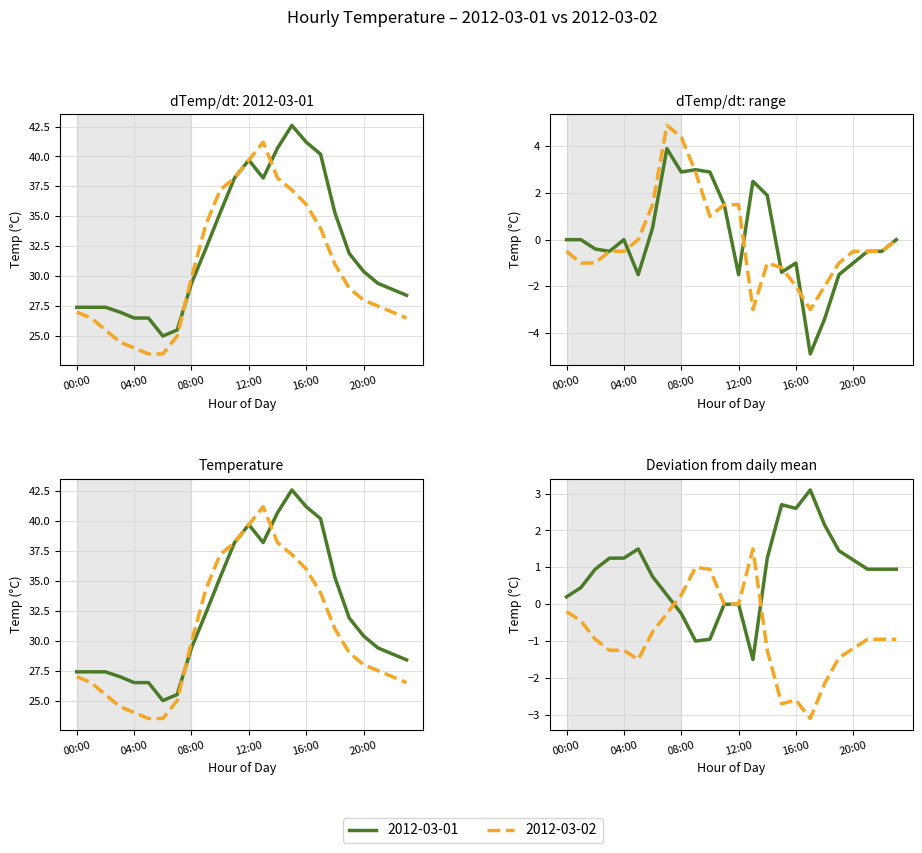

What is the difference between the maximum and minimum values in the 2012-03-02 series?

17.7